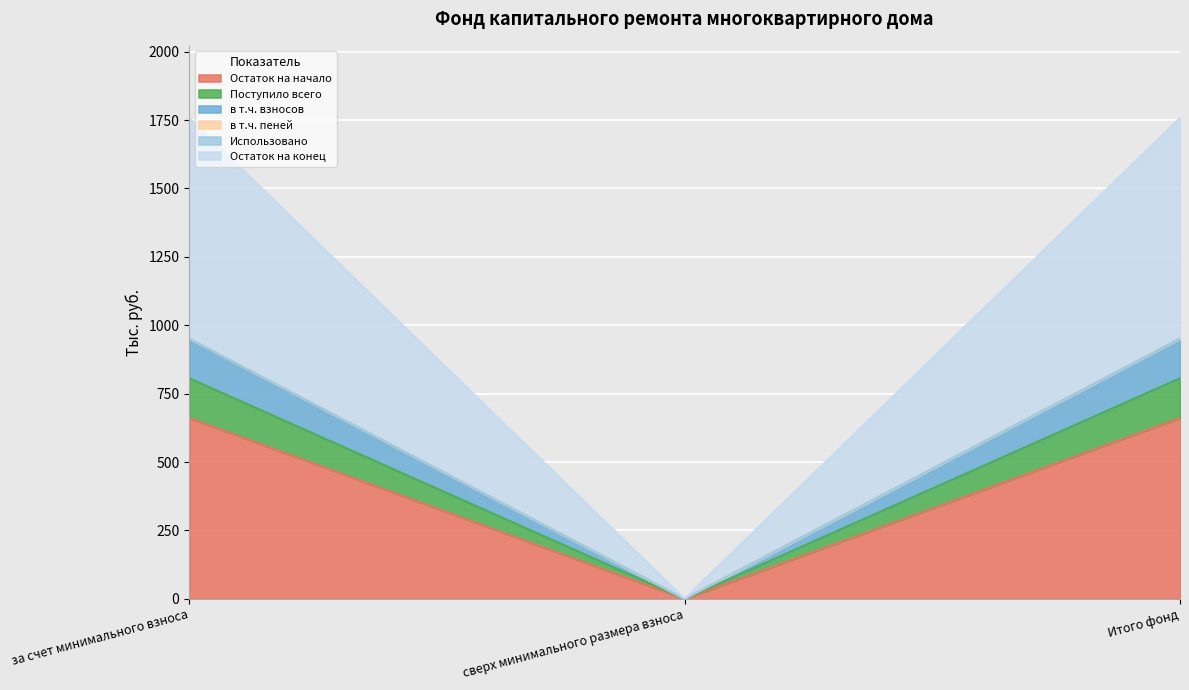

What is the maximum value for Остаток на начало?

661.0